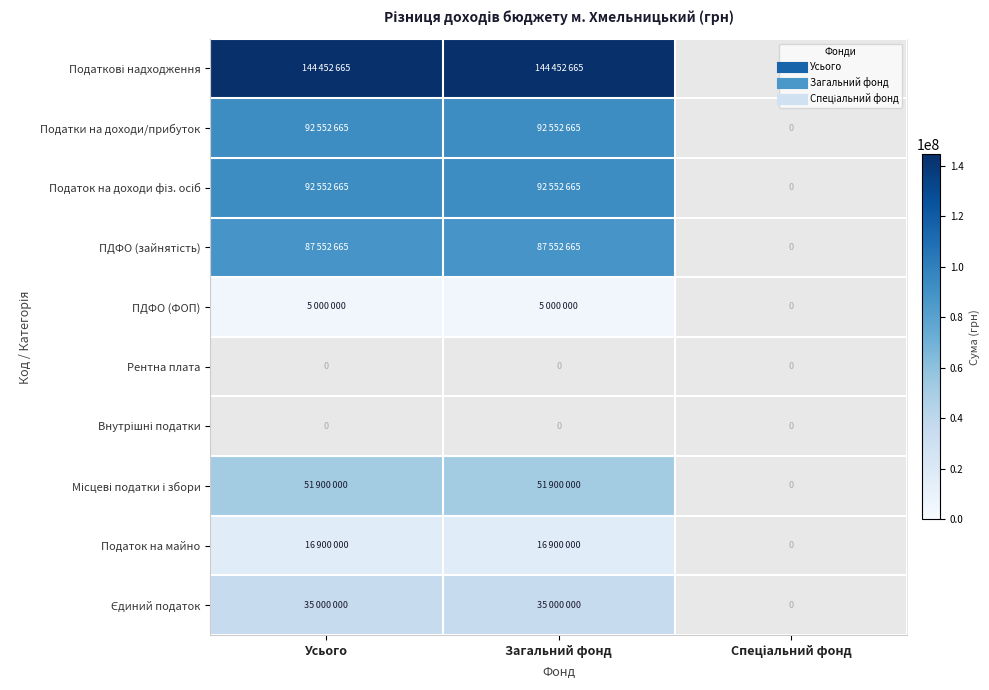

Is the value of Місцеві податки і збори at Усього greater than the value of Внутрішні податки at Загальний фонд?

No